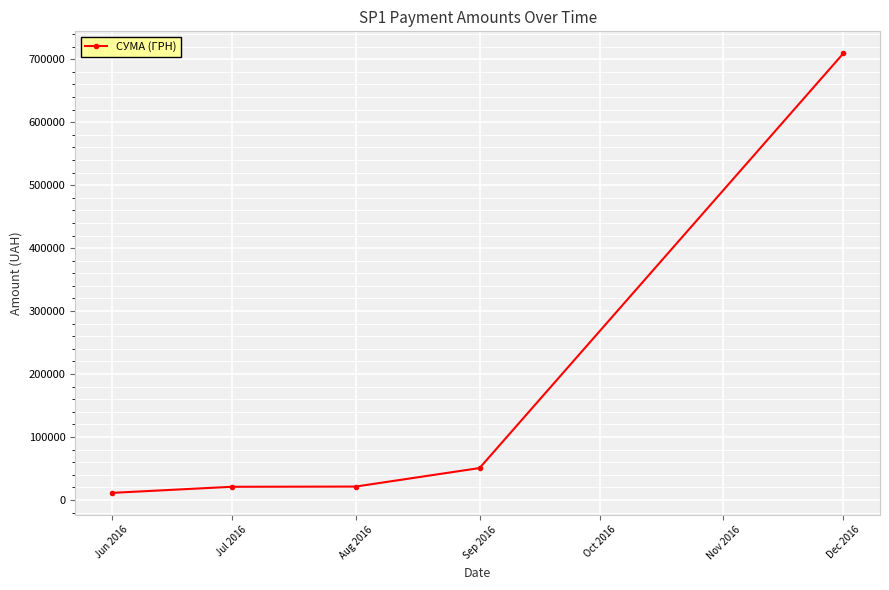

Does the chart have visible grid lines?

Yes